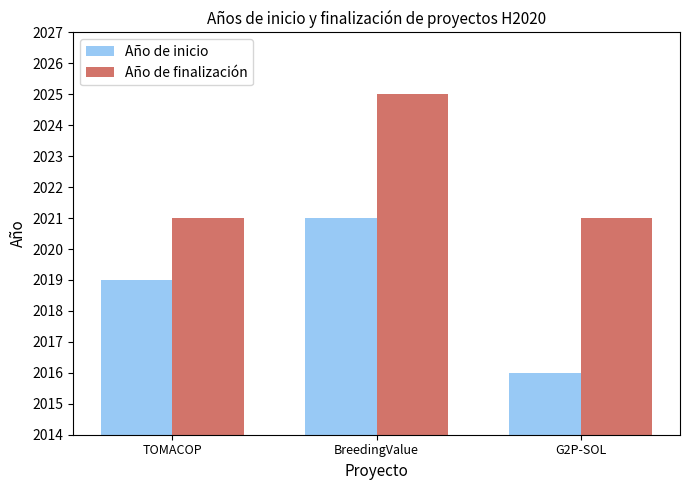

Which series has the largest range (max minus min)?

Año de inicio